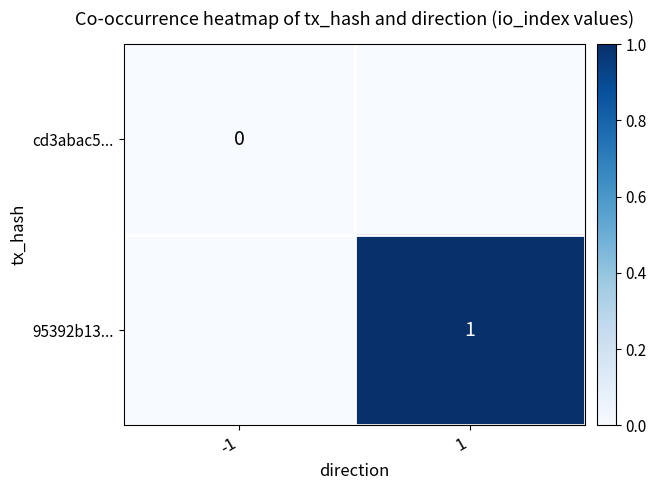

The 95392b13... series shows 1 at 1. True or false?

True